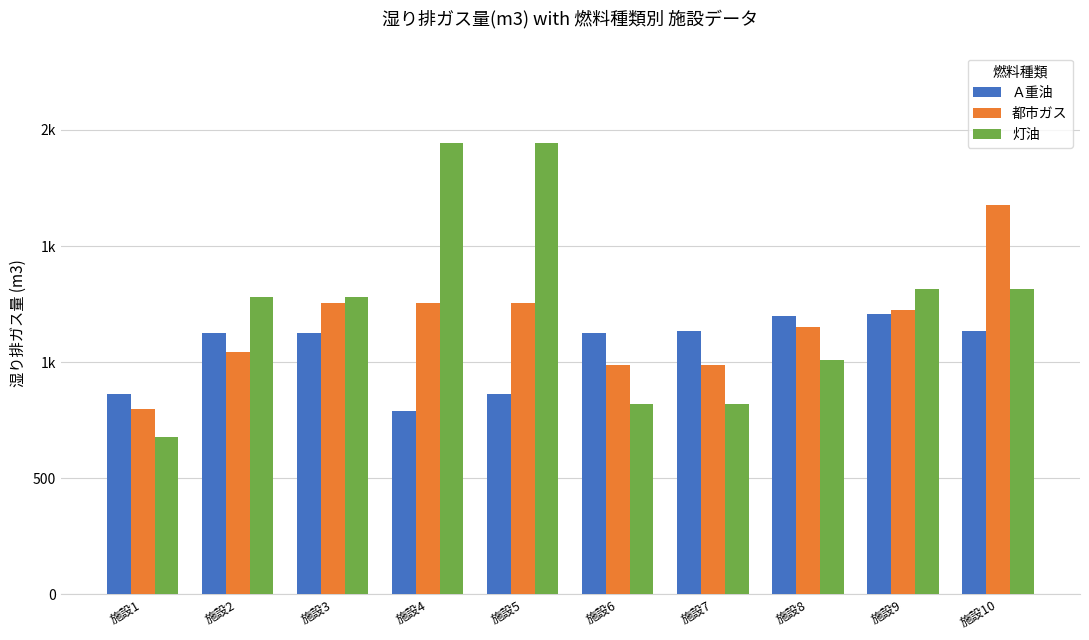

What are all the series names shown in the legend?

Ａ重油, 都市ガス, 灯油